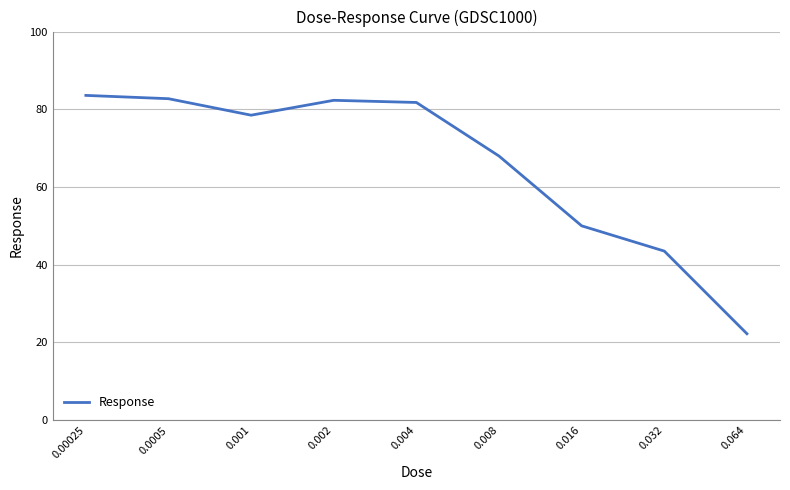

What is the minimum value shown in the chart?

22.3